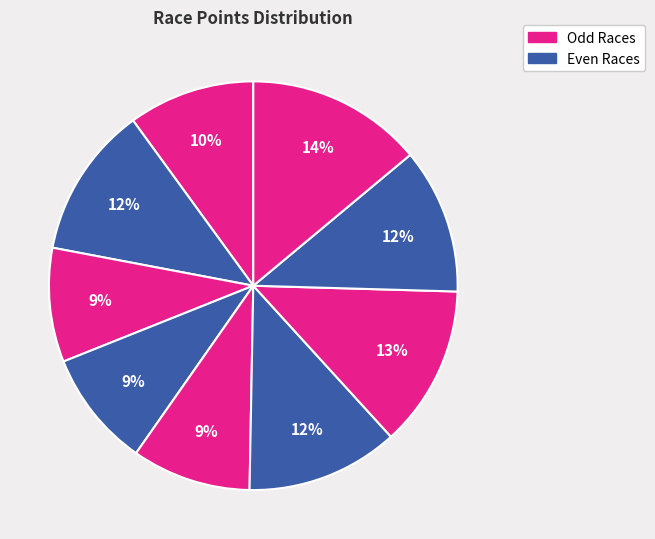

How many segments does this pie chart have?

9